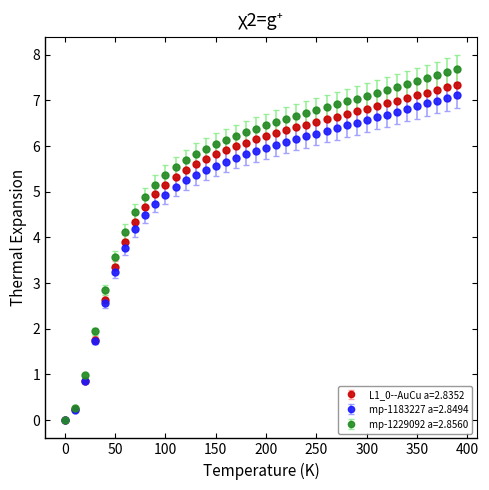

Which series has the widest spread of values?

mp-1229092 a=2.8560